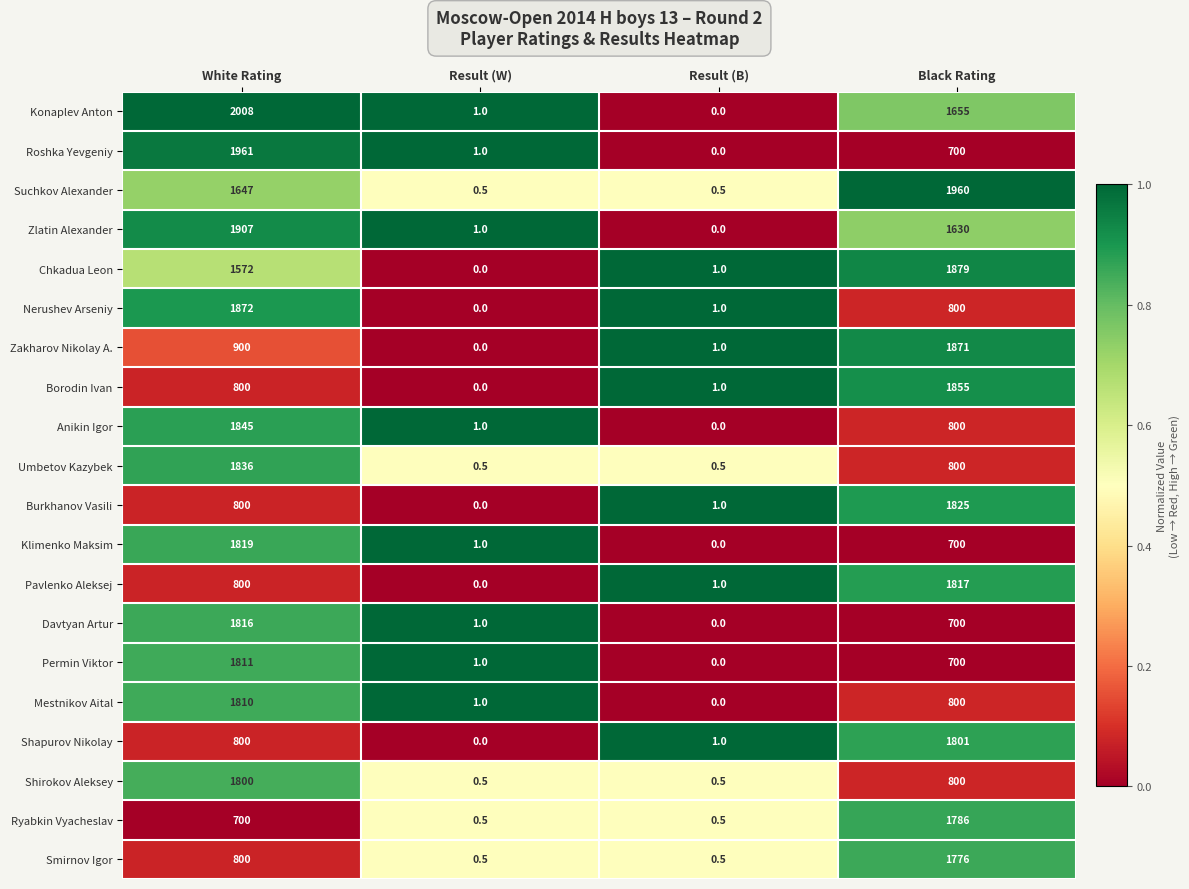

What is the difference between the highest and lowest values at Result (W)?

1.0